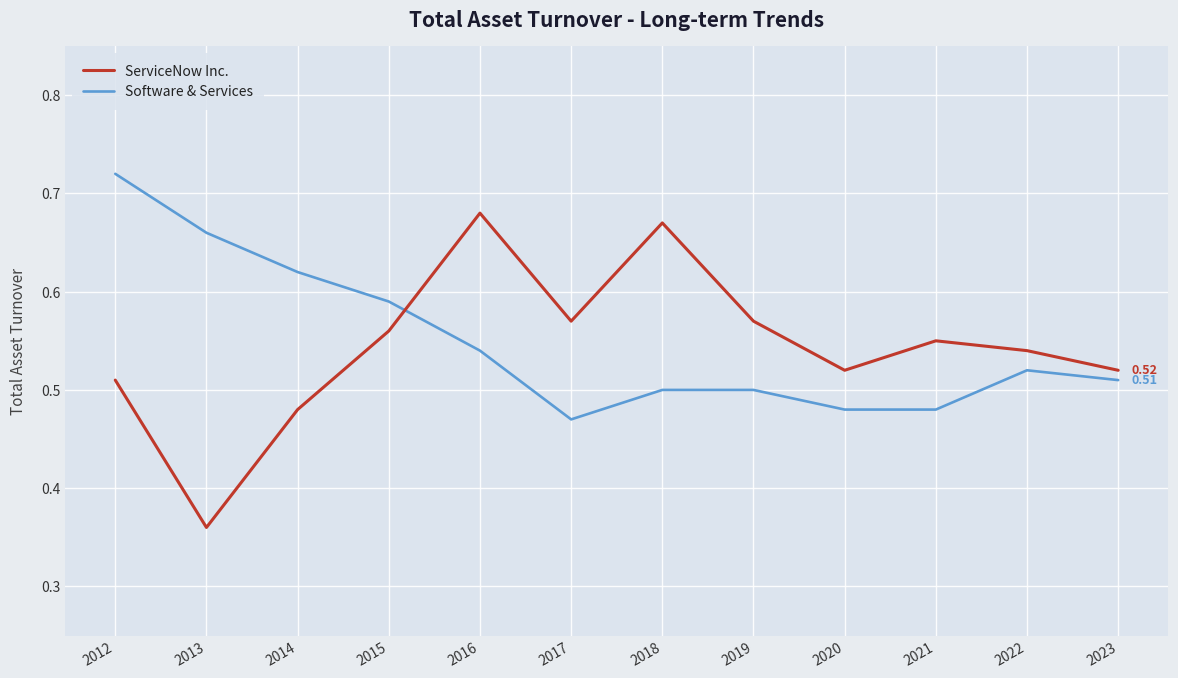

Where is ServiceNow Inc. nearest to the value 0?

2013